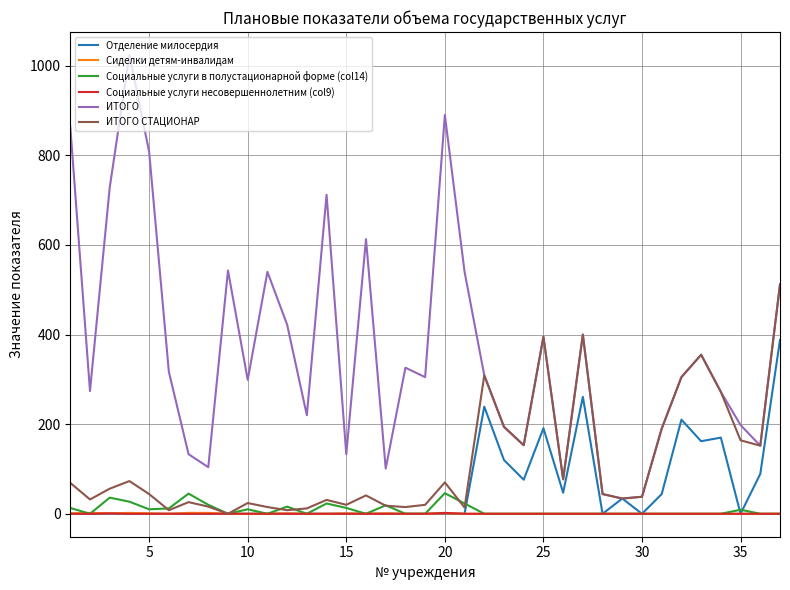

Which series has the largest total across all categories?

ИТОГО